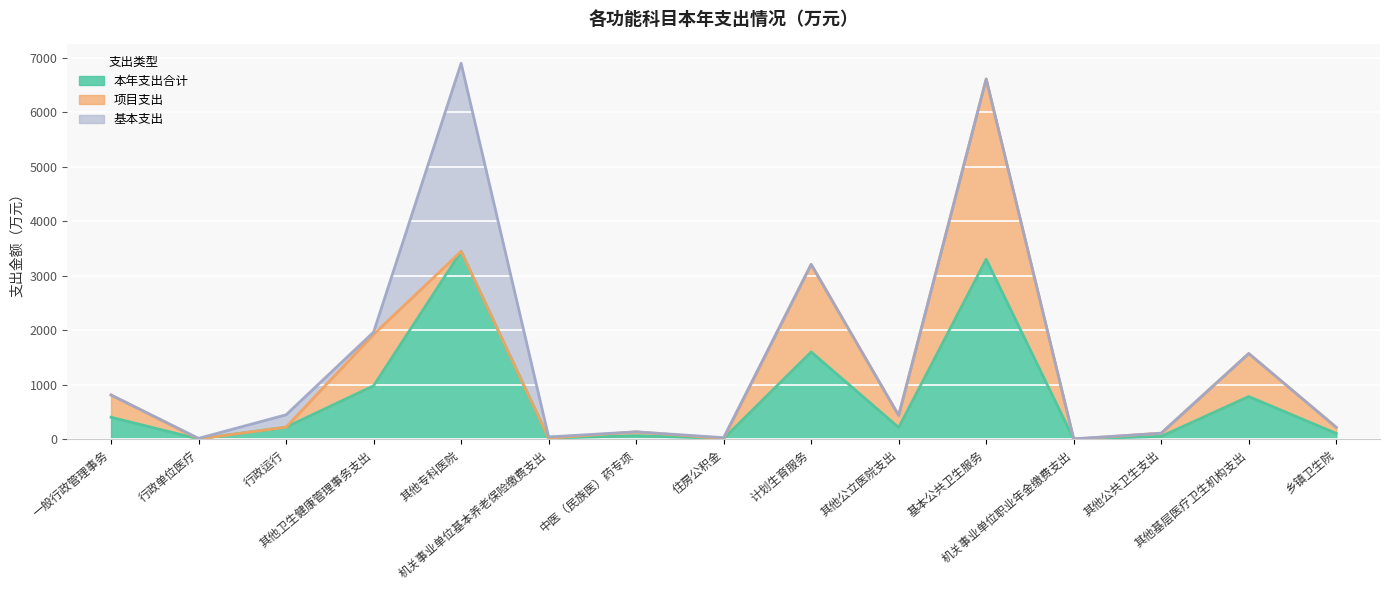

Between 其他卫生健康管理事务支出 and 机关事业单位基本养老保险缴费支出, which series saw the biggest shift?

本年支出合计